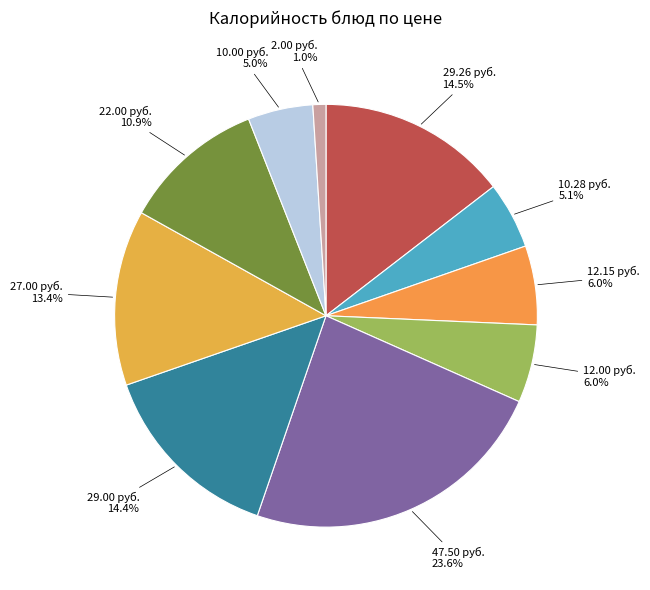

How many segments does this pie chart have?

10